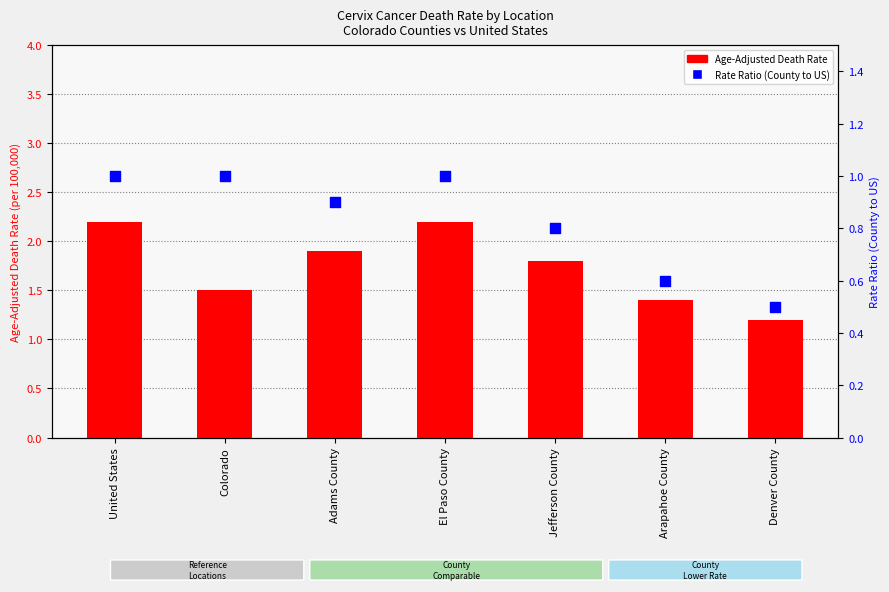

What are all the series names shown in the legend?

Age-Adjusted Death Rate, Rate Ratio (County to US)